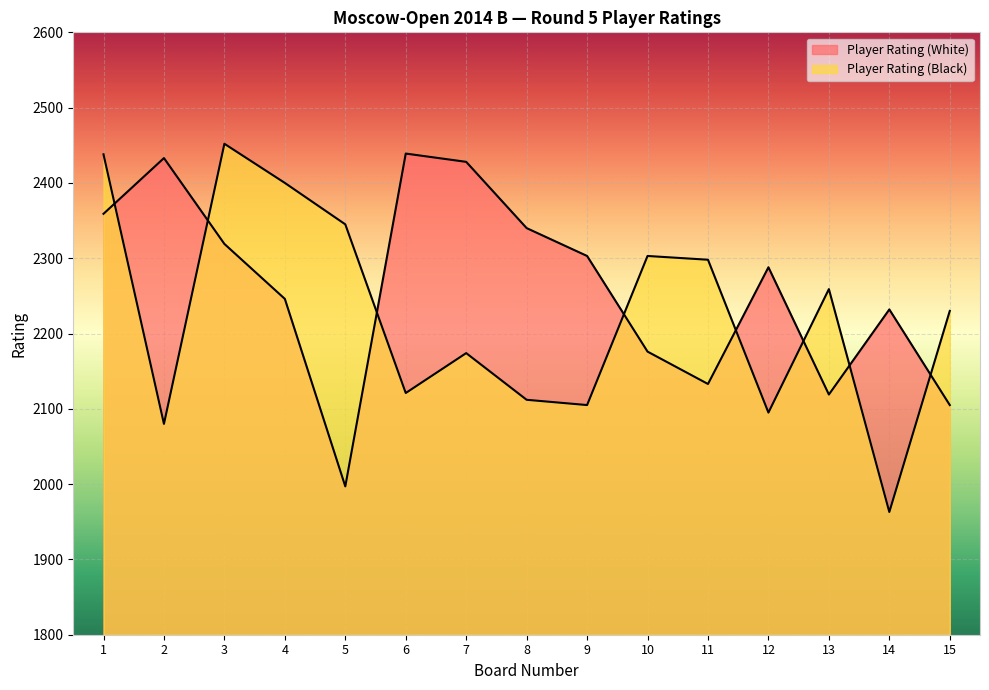

Which series has the largest total across all categories?

Player Rating (White)